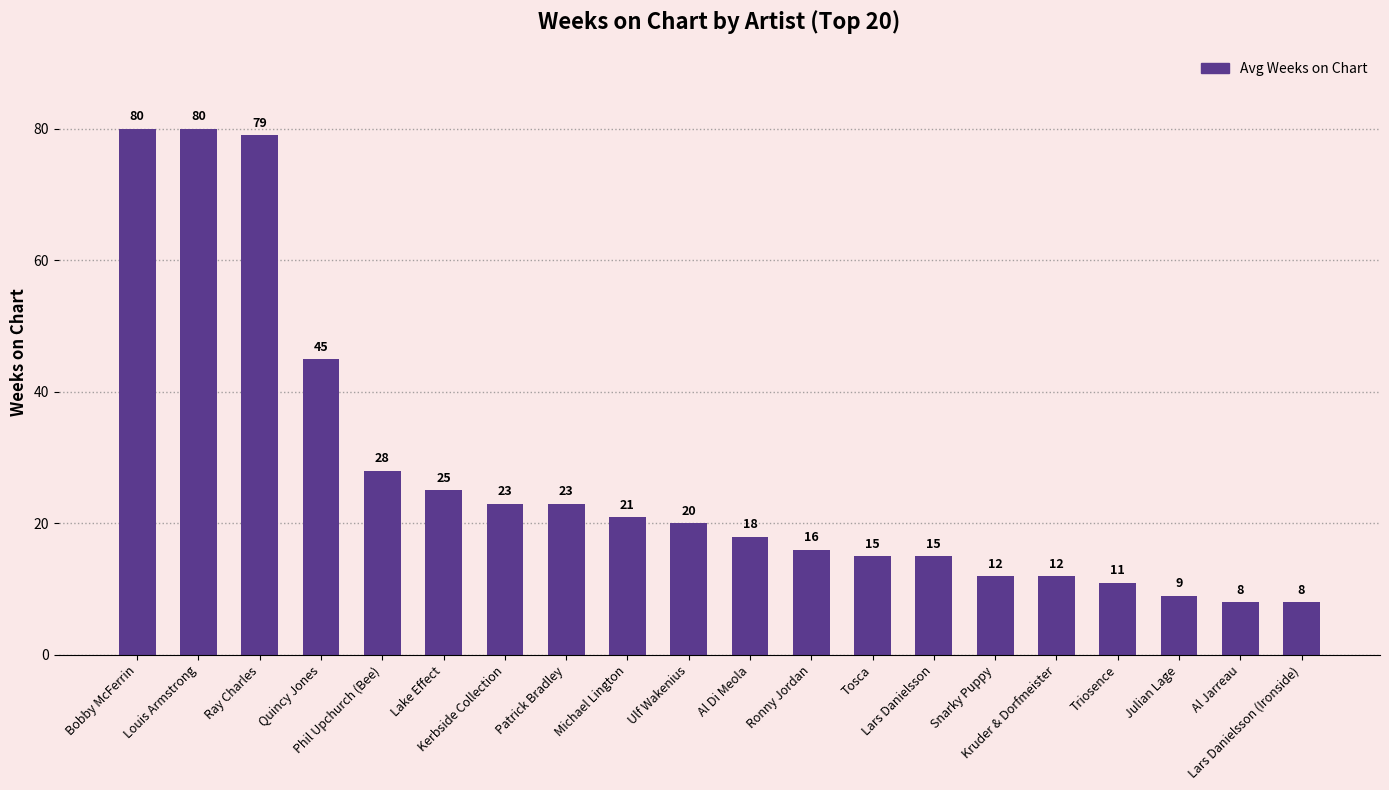

How many data points are less than 20?

10